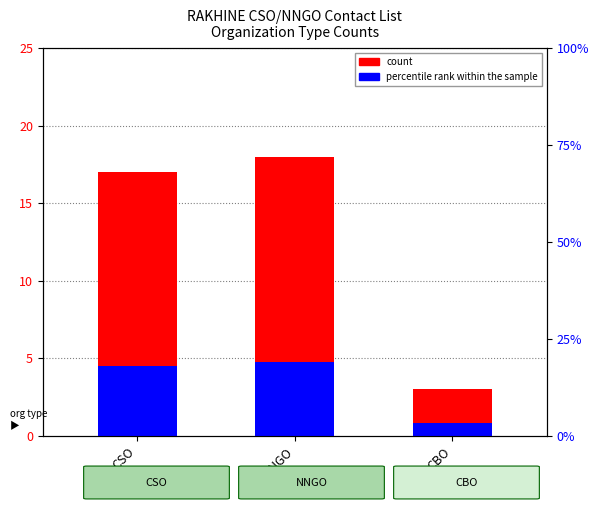

What is the sum of all percentile rank within the sample values?

10.0